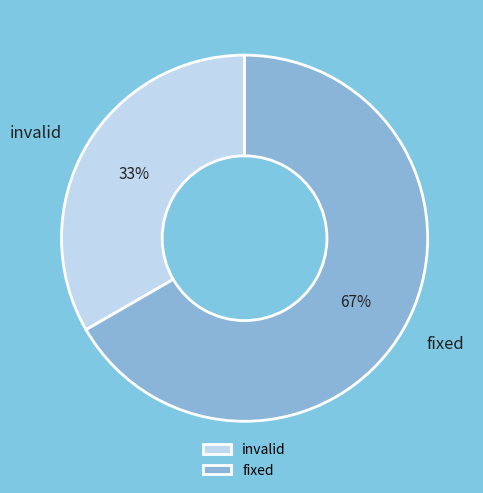

What is the ratio of the value at fixed to the value at invalid?

2.0